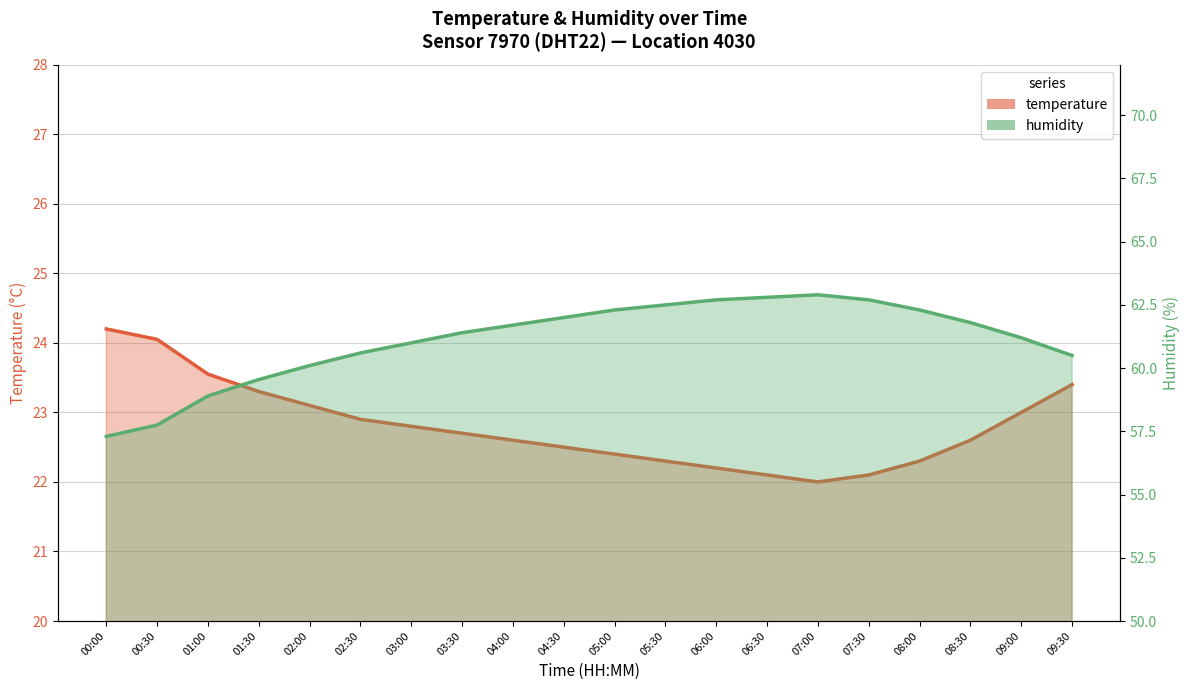

The value of temperature at 08:00 is 22.3. True or false?

True